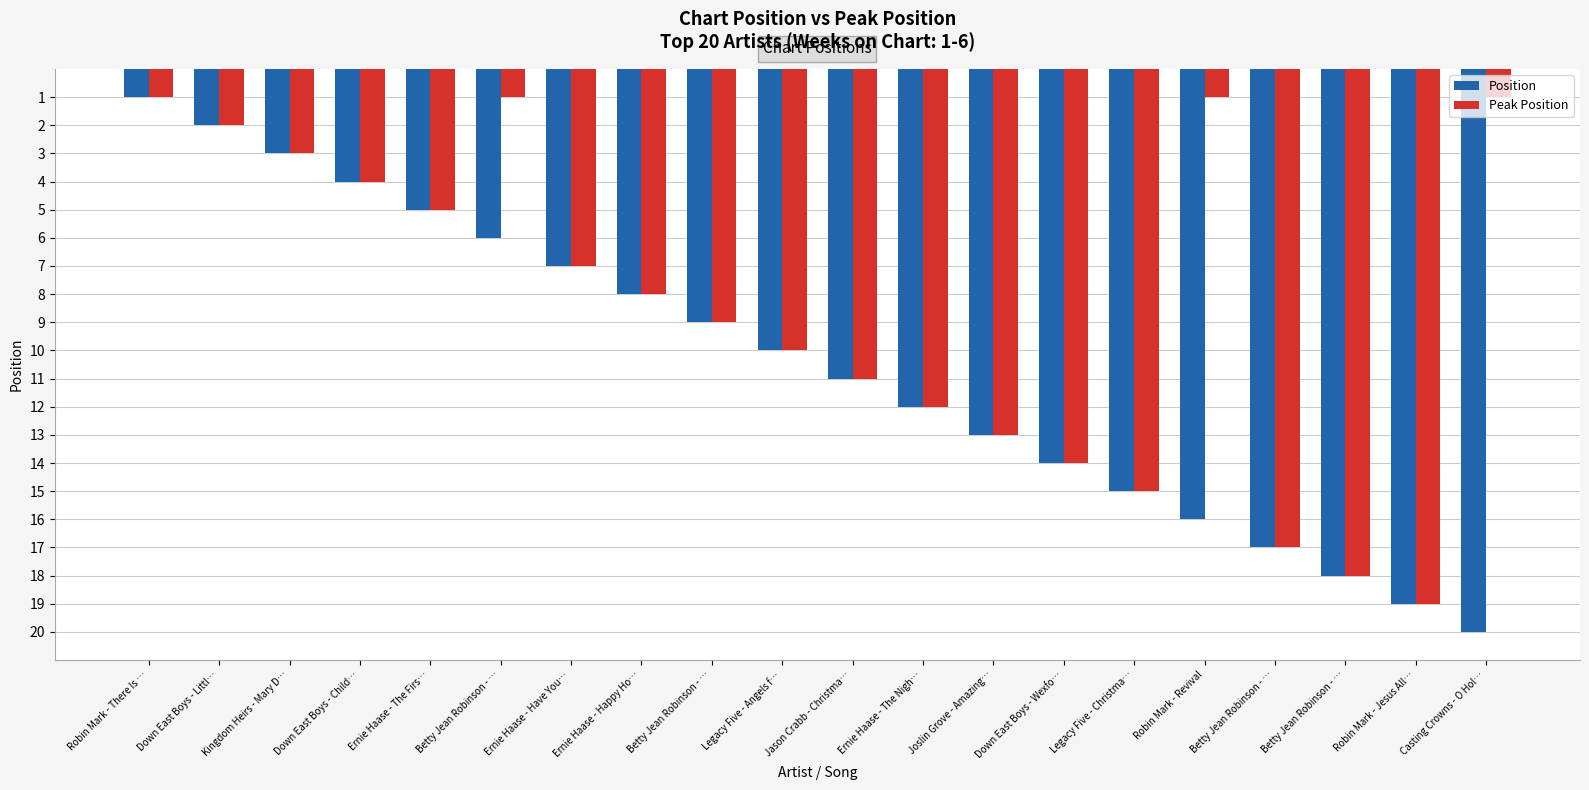

What is the greatest value displayed?

20